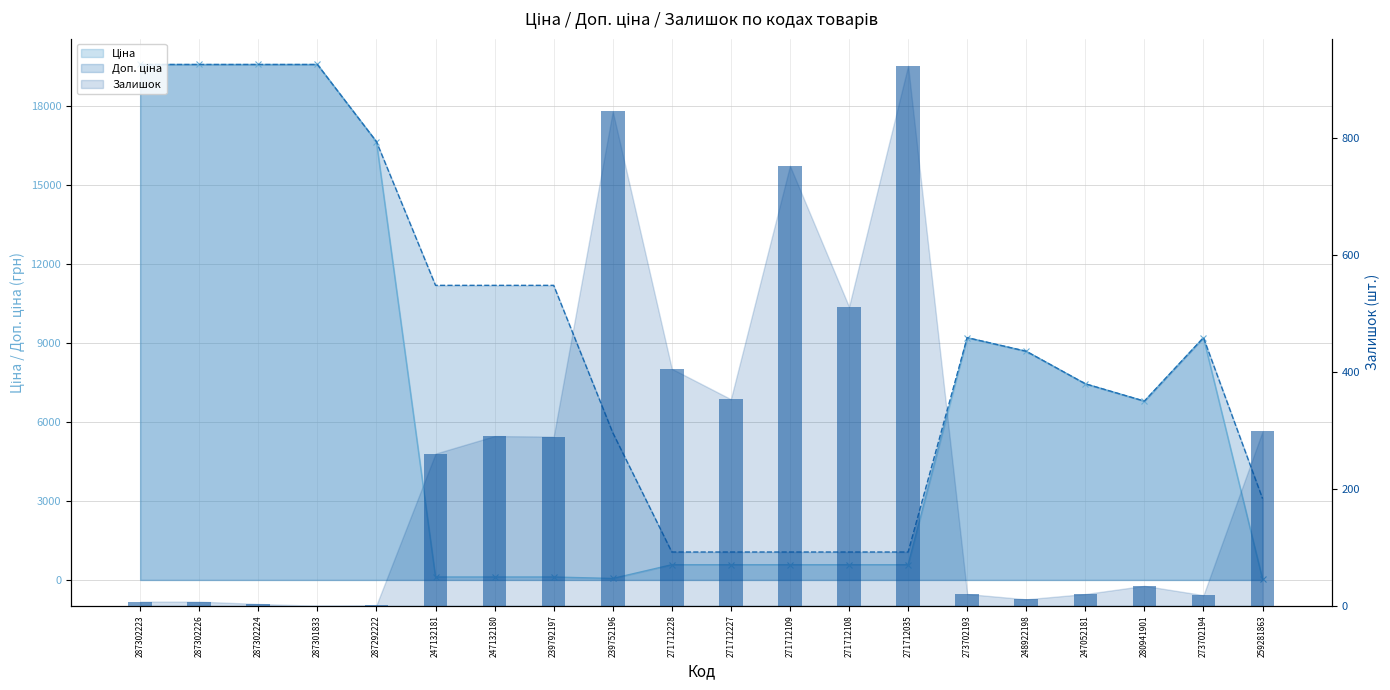

Count the number of values greater than 260.

9